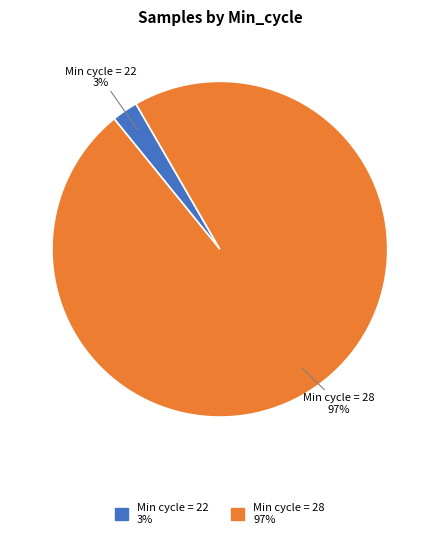

Is there any slice that represents more than half of the pie?

Yes